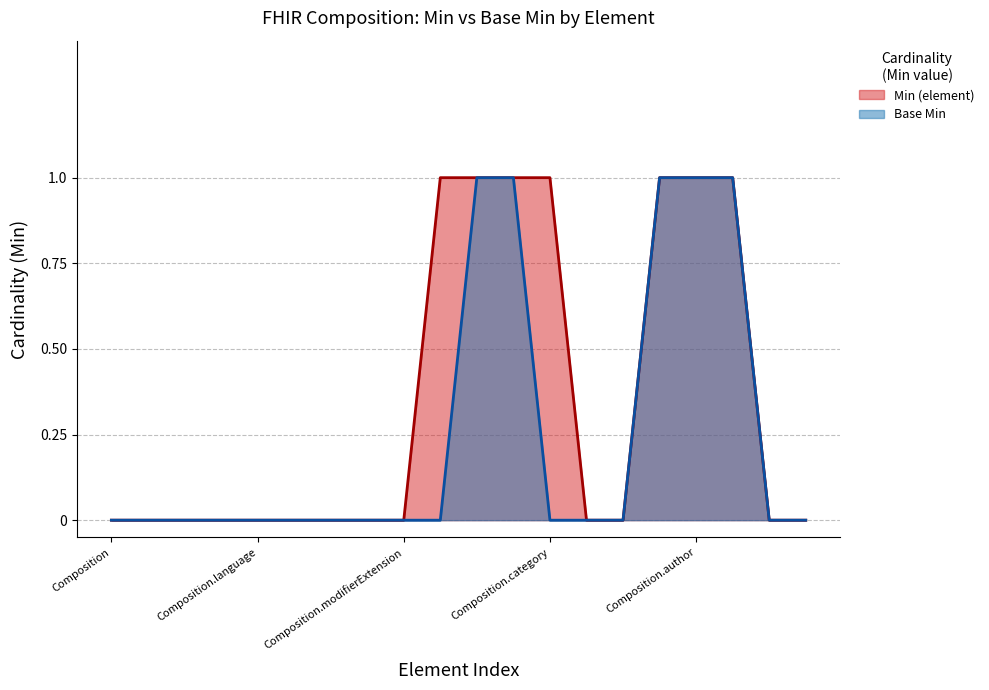

Does the chart have visible grid lines?

Yes